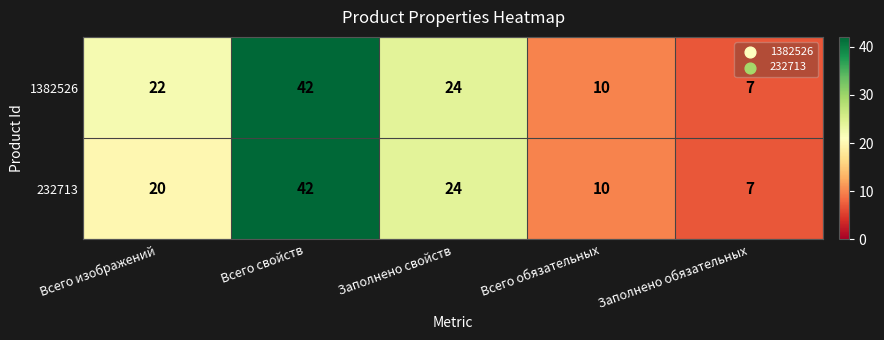

What is the sum of all 1382526 values?

105